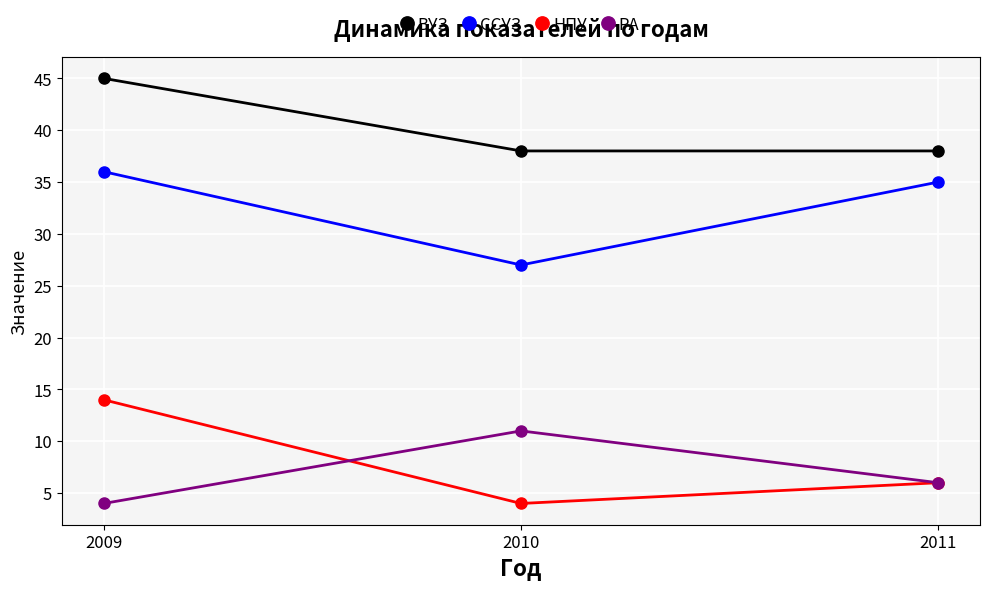

What is the maximum value shown in the chart?

45